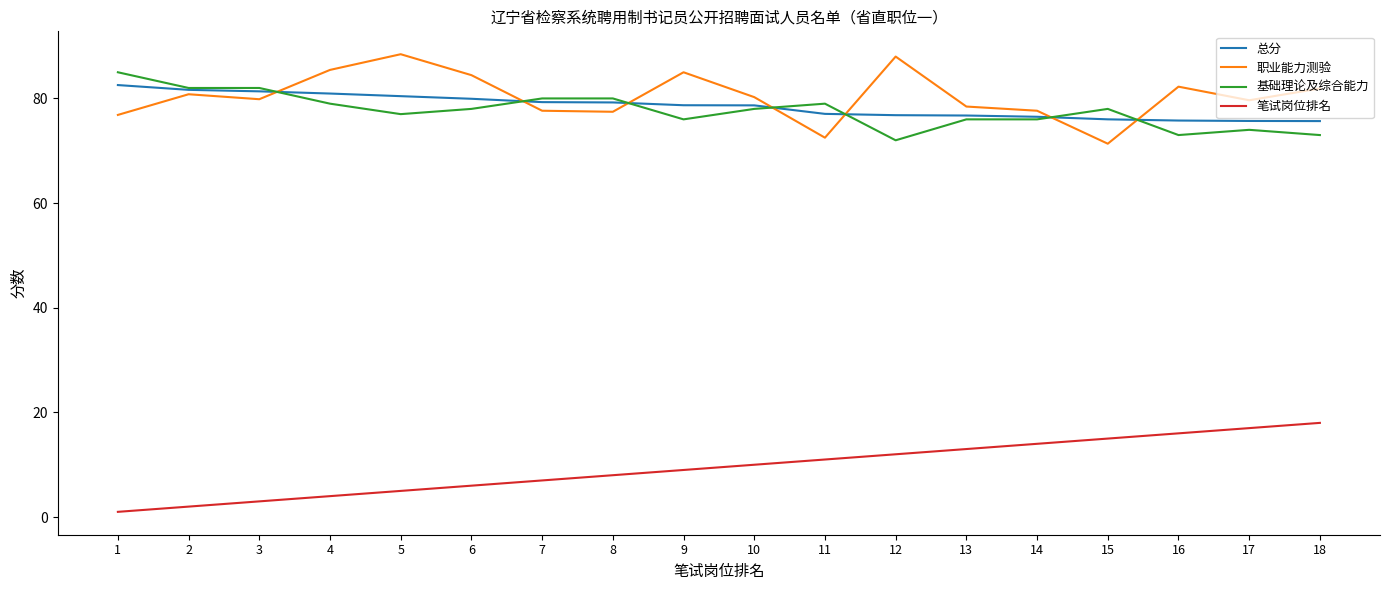

What is the spread (max minus min) of values at 9?

76.0